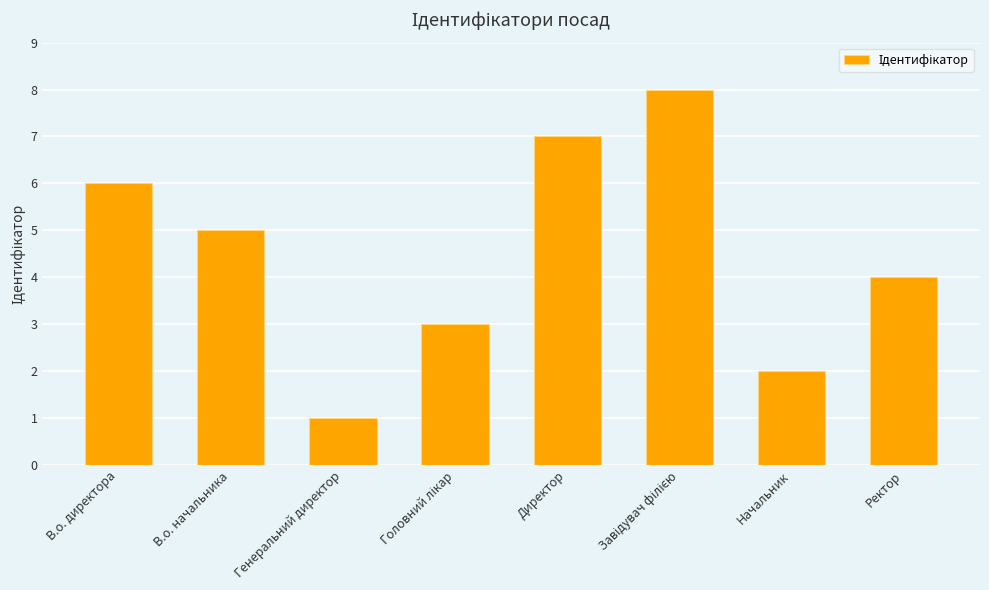

What is the change in value from В.о. начальника to Генеральний директор?

-4